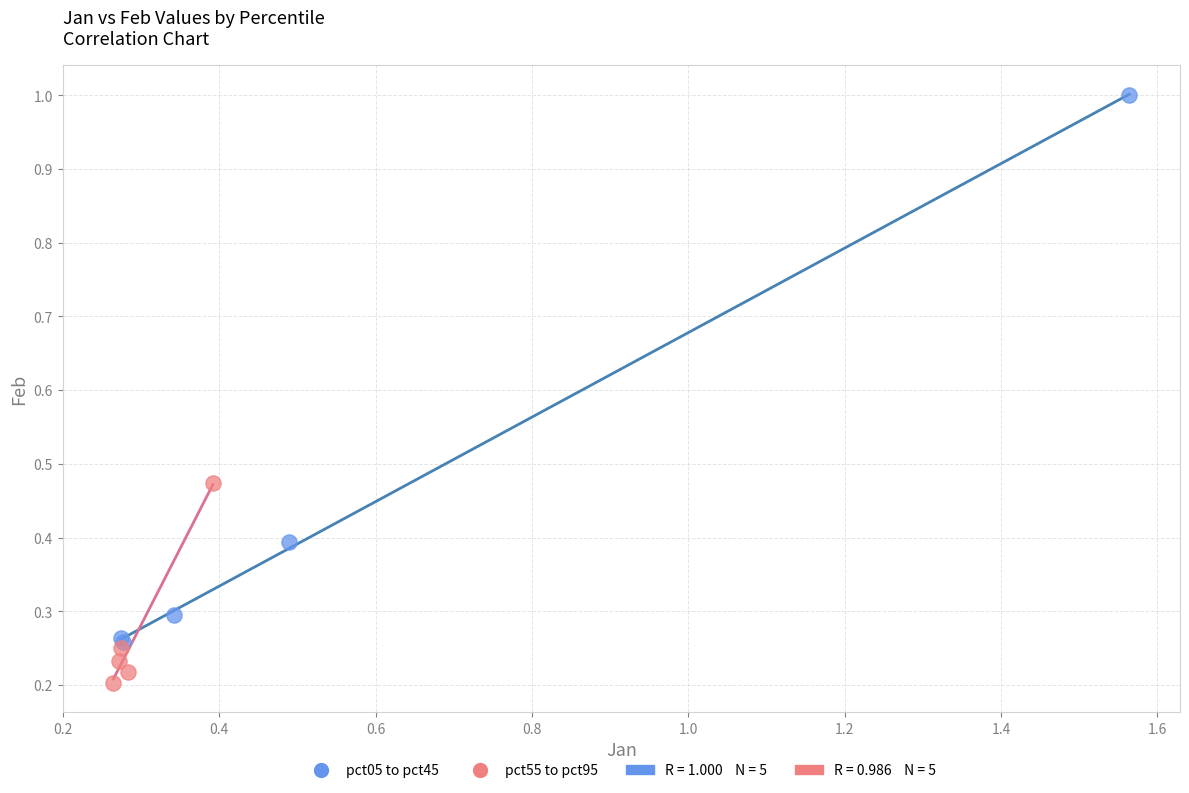

Which series contains the highest Y value?

pct05 to pct45